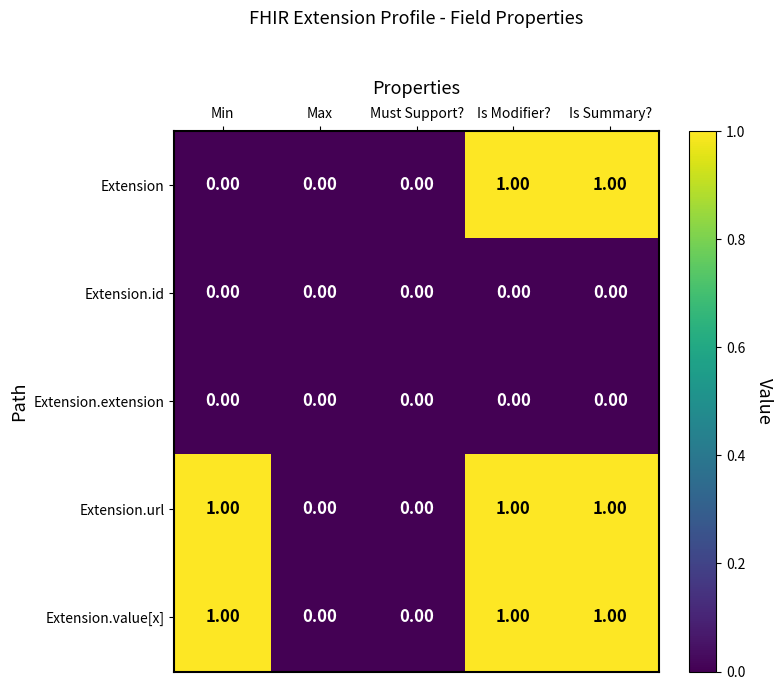

Is the value of Extension.url at Is Summary? greater than the value of Extension.id at Is Summary??

Yes